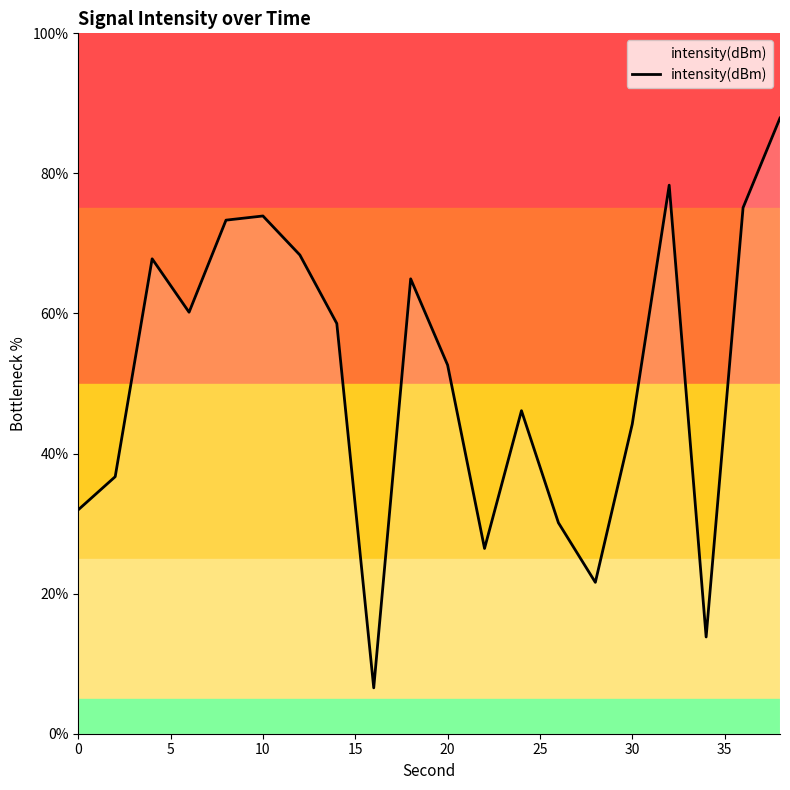

What is the difference between the maximum and minimum values?

81.4